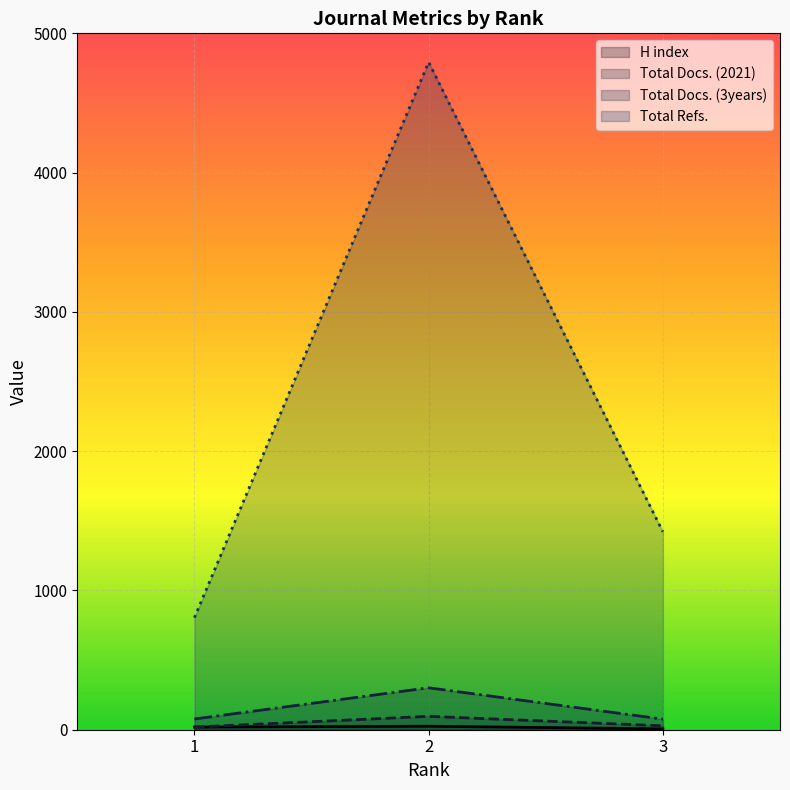

The Total Docs. (3years) series shows 107 at 1. True or false?

False